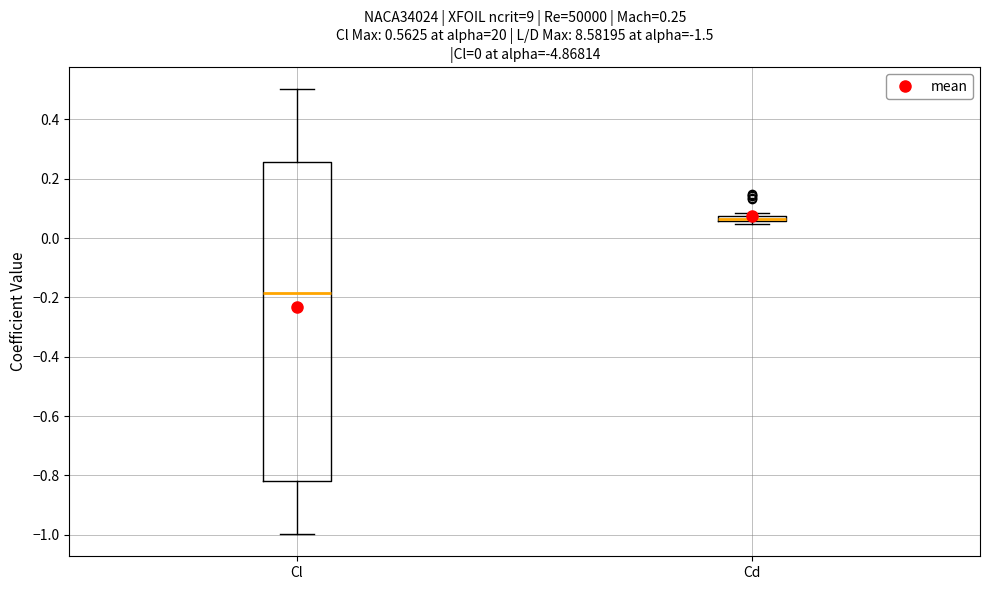

Which box is the tallest, from its lower edge to its upper edge?

Cl